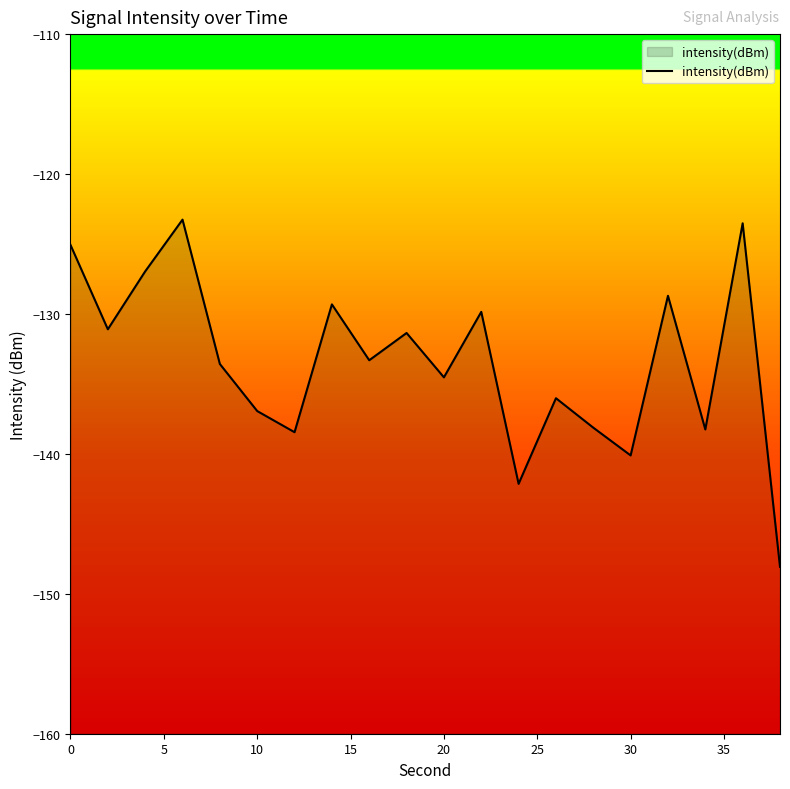

Reading left to right, extract all data points from this chart.

-125.1	-131.1	-127.0	-123.3	-133.6	-136.9	-138.5	-129.3	-133.3	-131.4	-134.5	-129.9	-142.1	-136.0	-138.1	-140.1	-128.7	-138.3	-123.5	-148.1